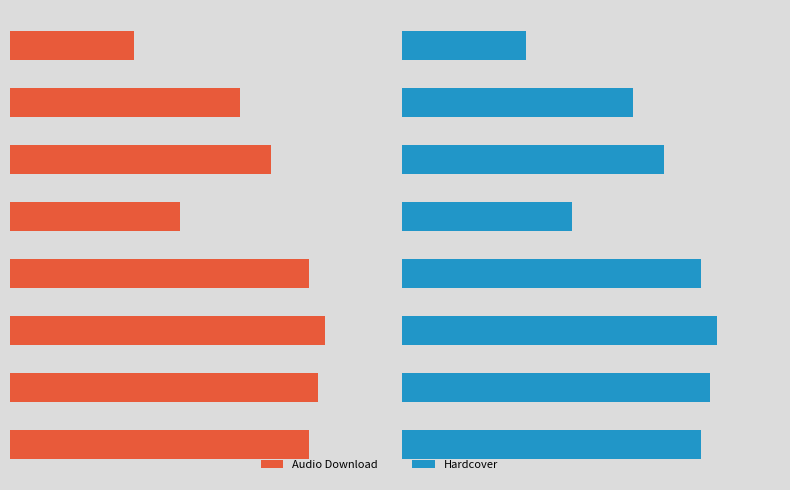

Rank the series by their maximum value, from highest to lowest.

Audio Download, Hardcover